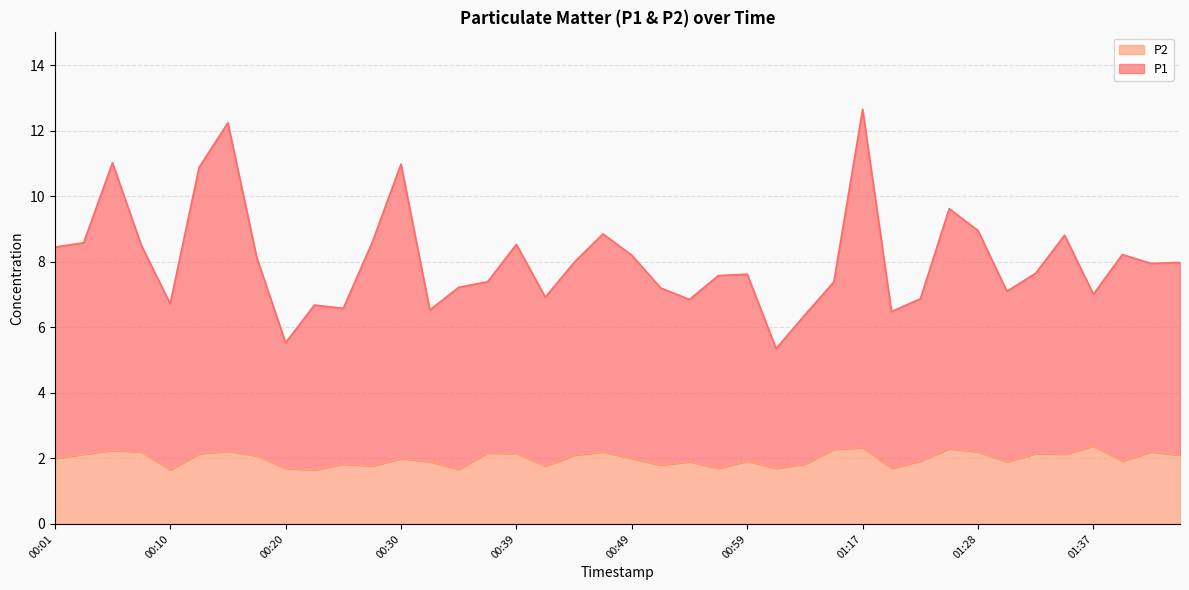

What is the difference between the P2 values at 01:30 and 01:33?

0.2